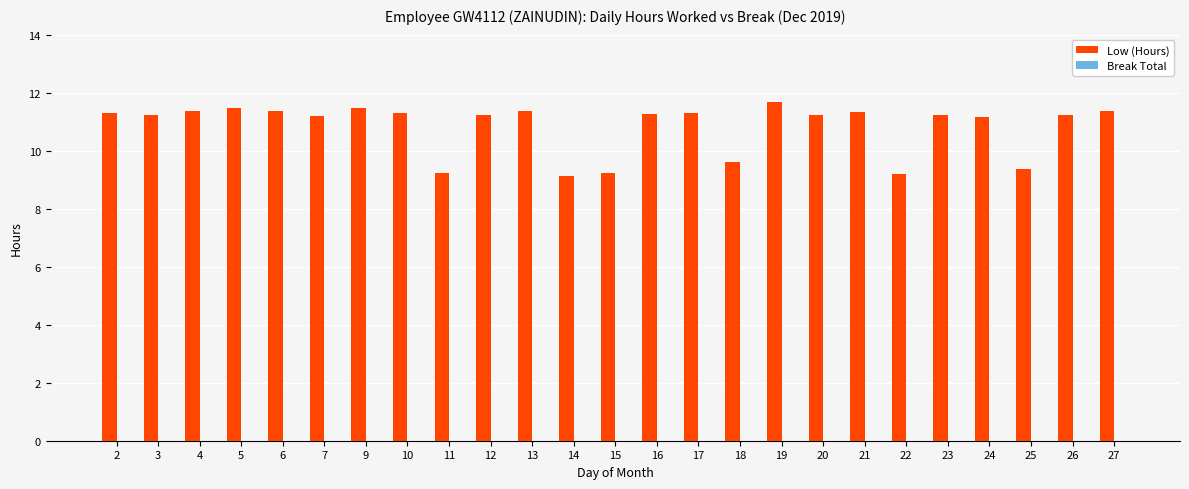

What is the value of the 4th bar from the left?

11.5